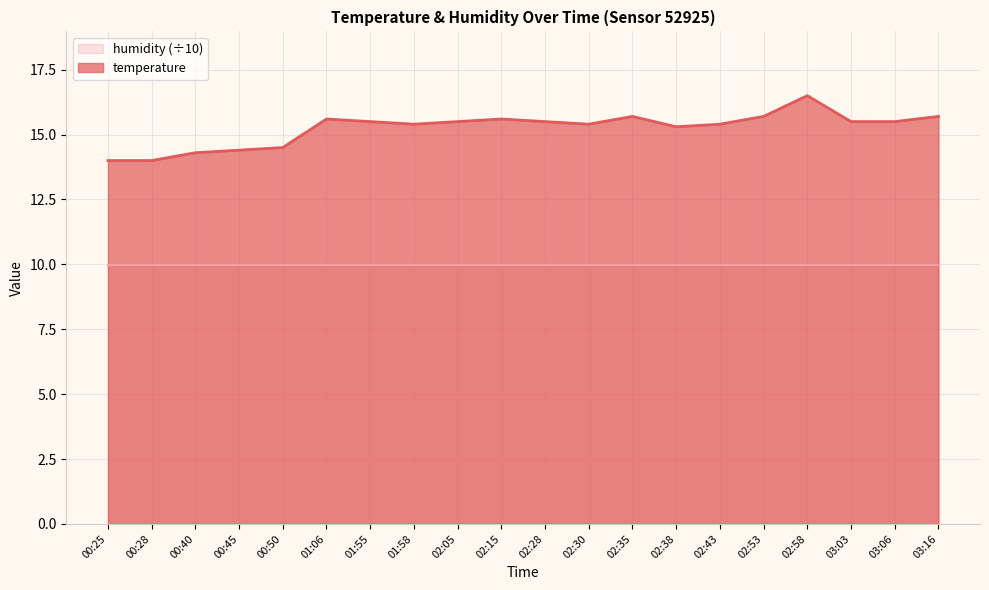

The value at 03:06 is 15.5. True or false?

True